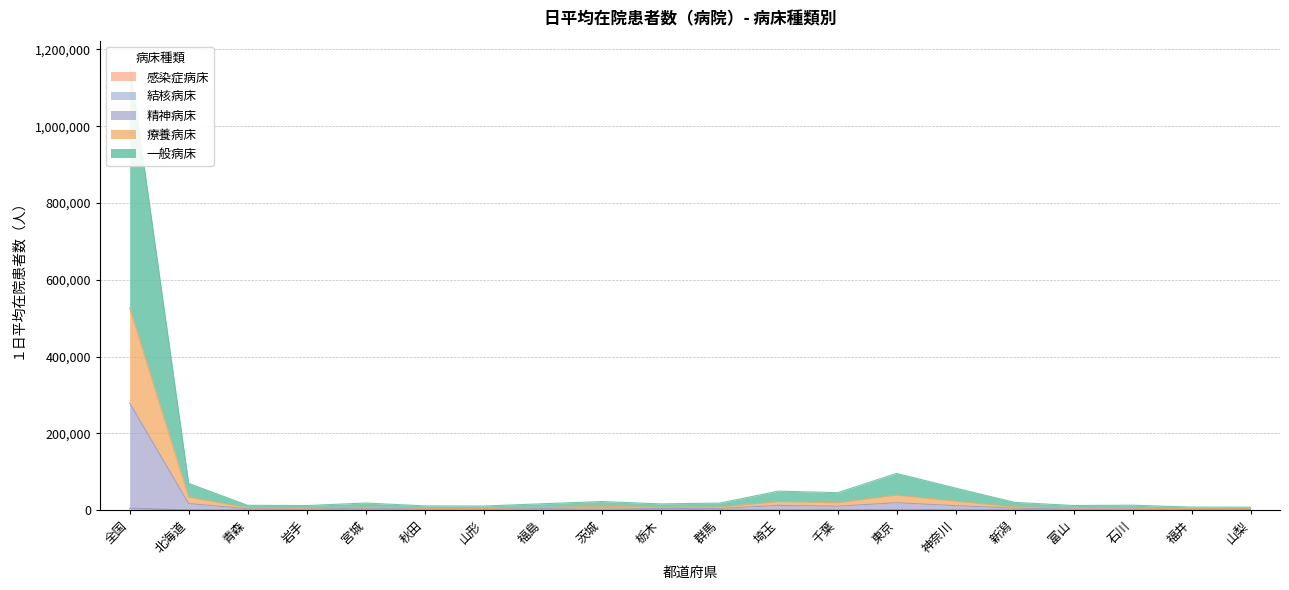

In 精神病床, how many points are lower than both neighbors (excluding endpoints)?

6